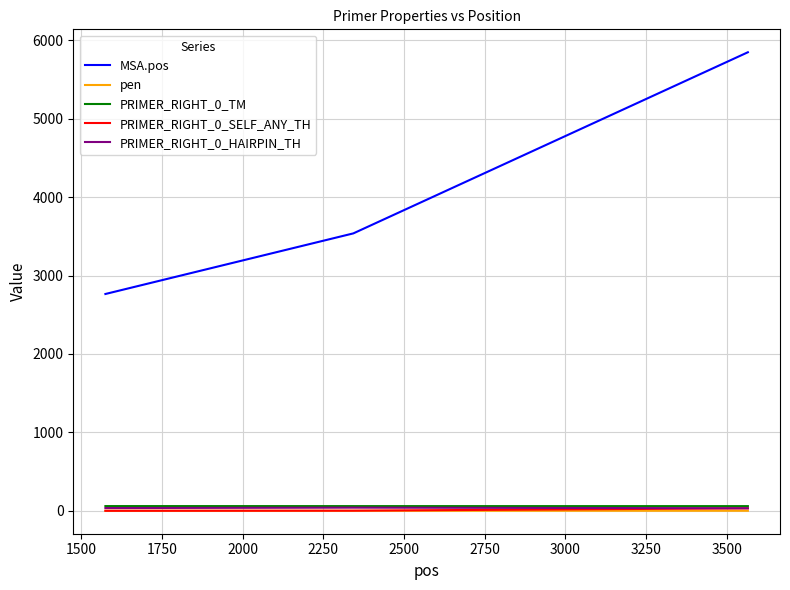

Which series has the largest total across all categories?

MSA.pos